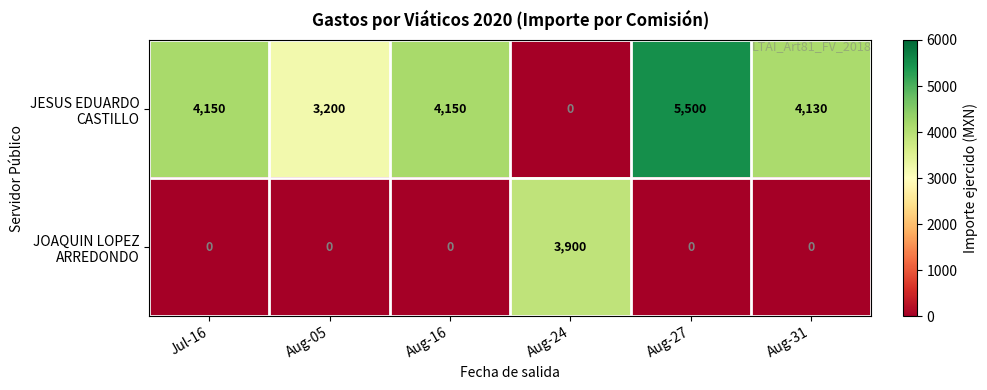

What is the greatest value displayed?

5500